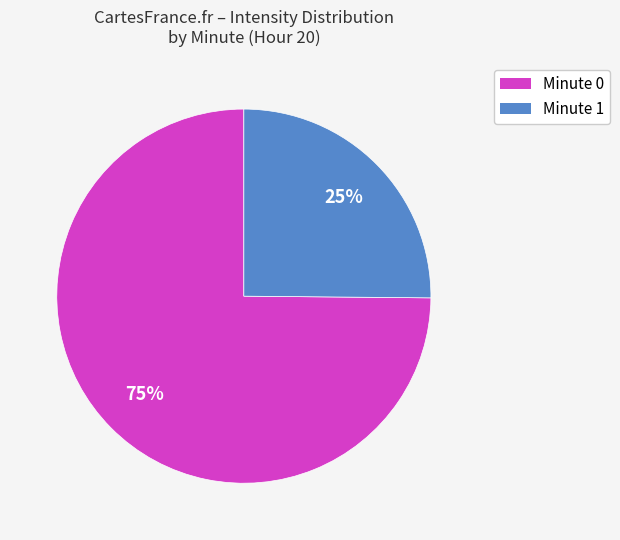

Which slice is the largest?

Minute 0